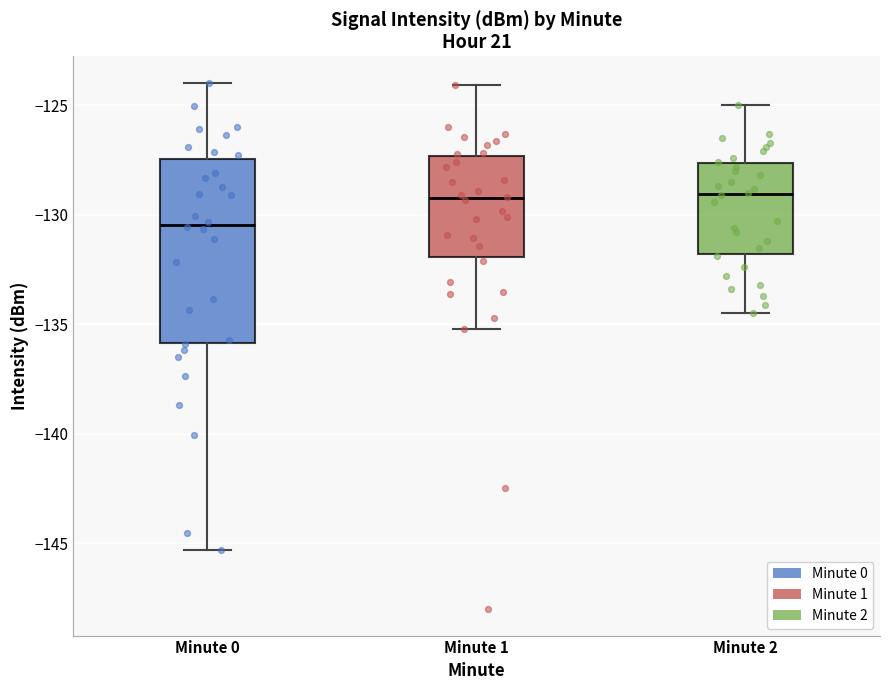

Which box's median line is the lowest?

Minute 0